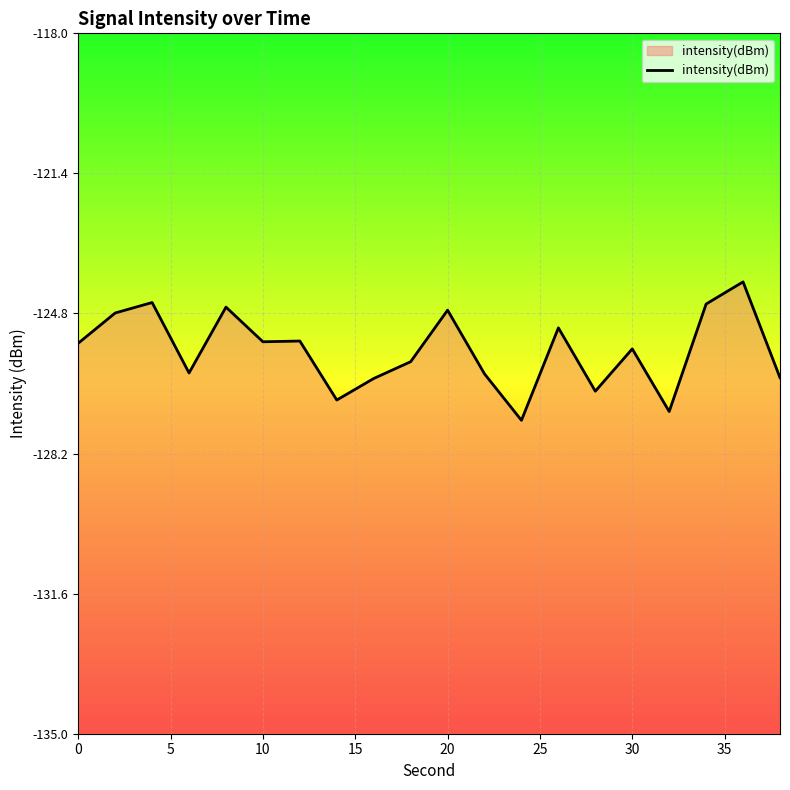

How many points are higher than both their immediate neighbors (excluding endpoints)?

7